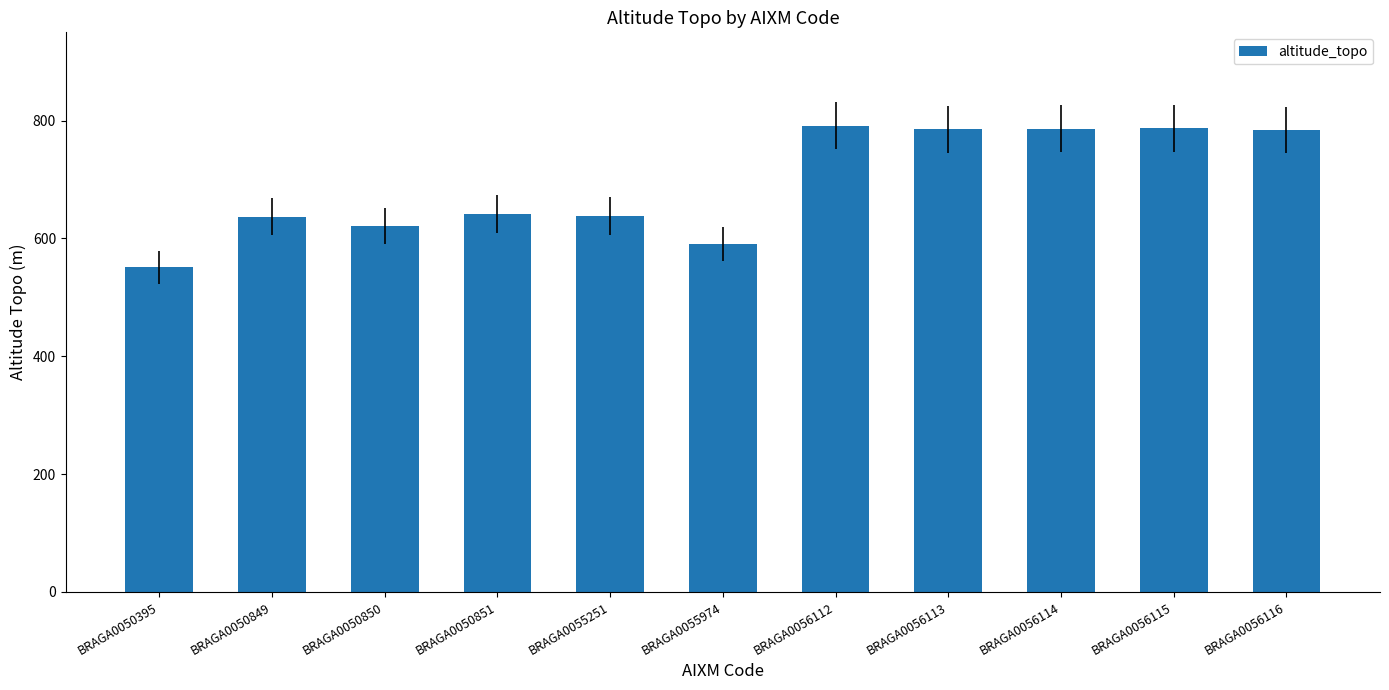

At which category does the chart reach its minimum across all series?

BRAGA0050395